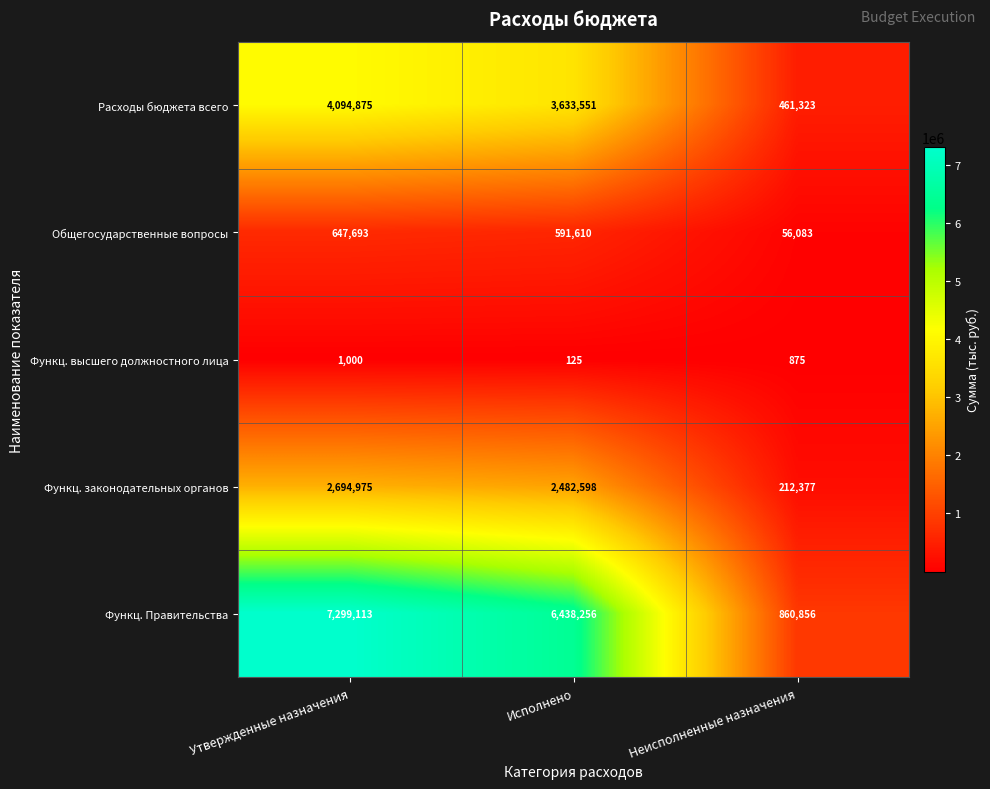

What is the maximum value shown in the chart?

7299113